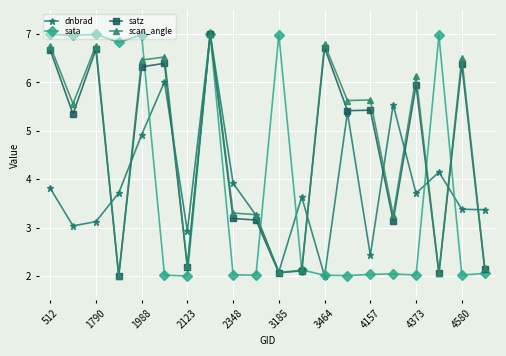

Count the number of data series in this chart.

4